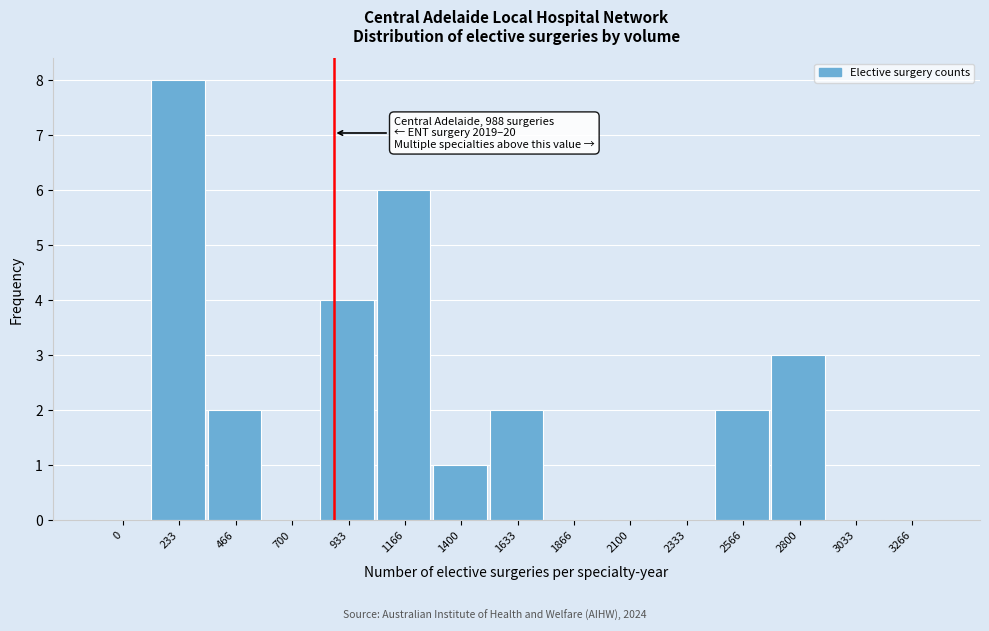

Reading left to right, what are all the values shown in this chart?

0=0	233=8	466=2	700=0	933=4	1166=6	1400=1	1633=2	1866=0	2100=0	2333=0	2566=2	2800=3	3033=0	3266=0